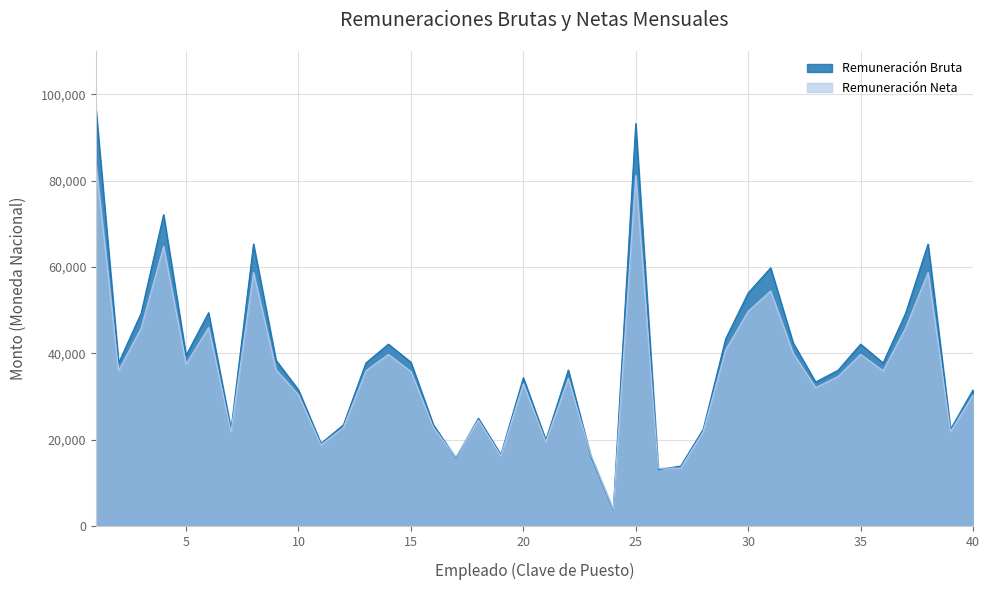

Where is Remuneración Bruta nearest to the value 49969?

6